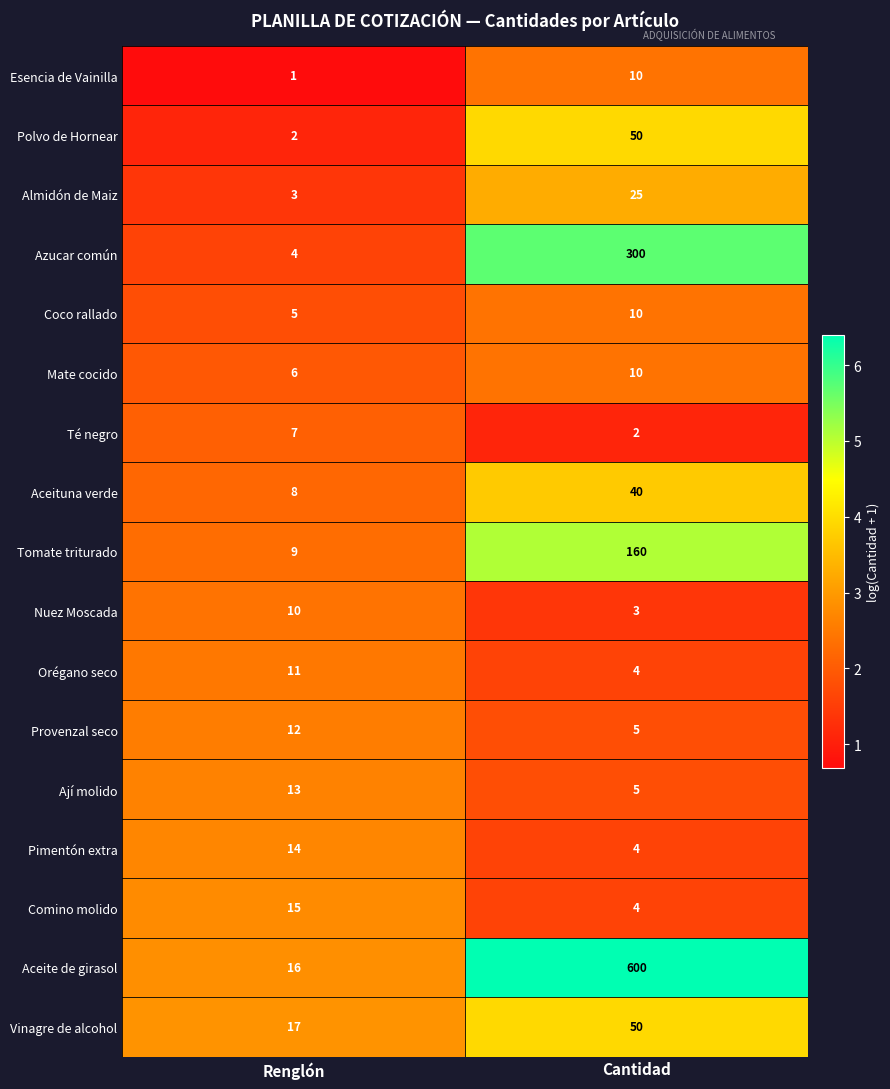

List the labels in order of Ají molido value, smallest first.

Cantidad, Renglón